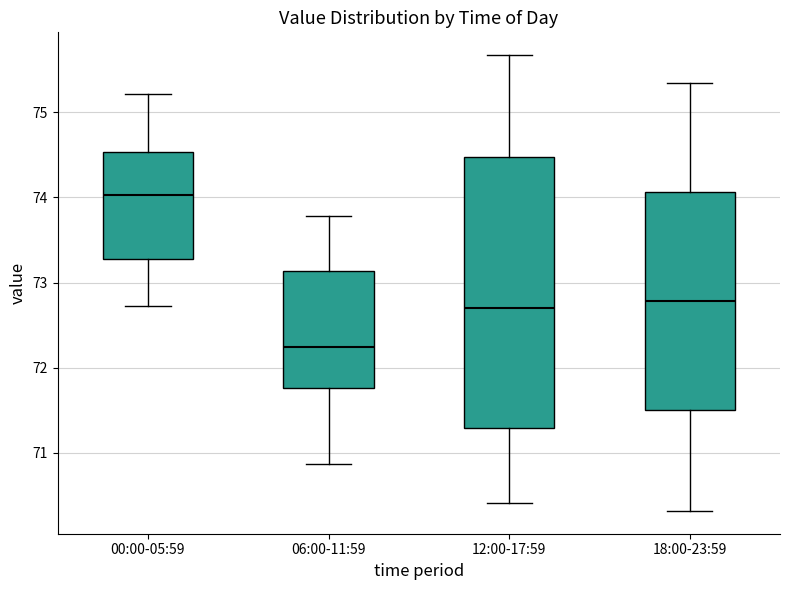

Which box is the tallest, from its lower edge to its upper edge?

12:00-17:59